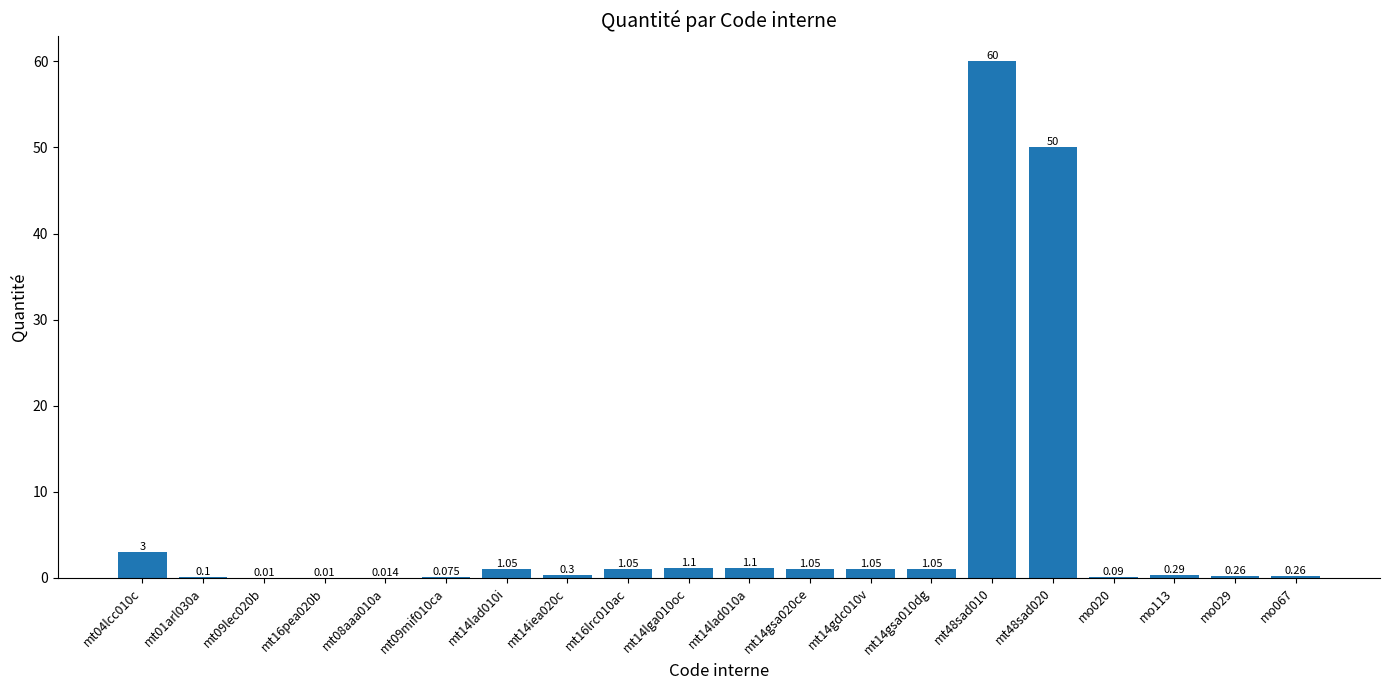

What is the average value?

6.1